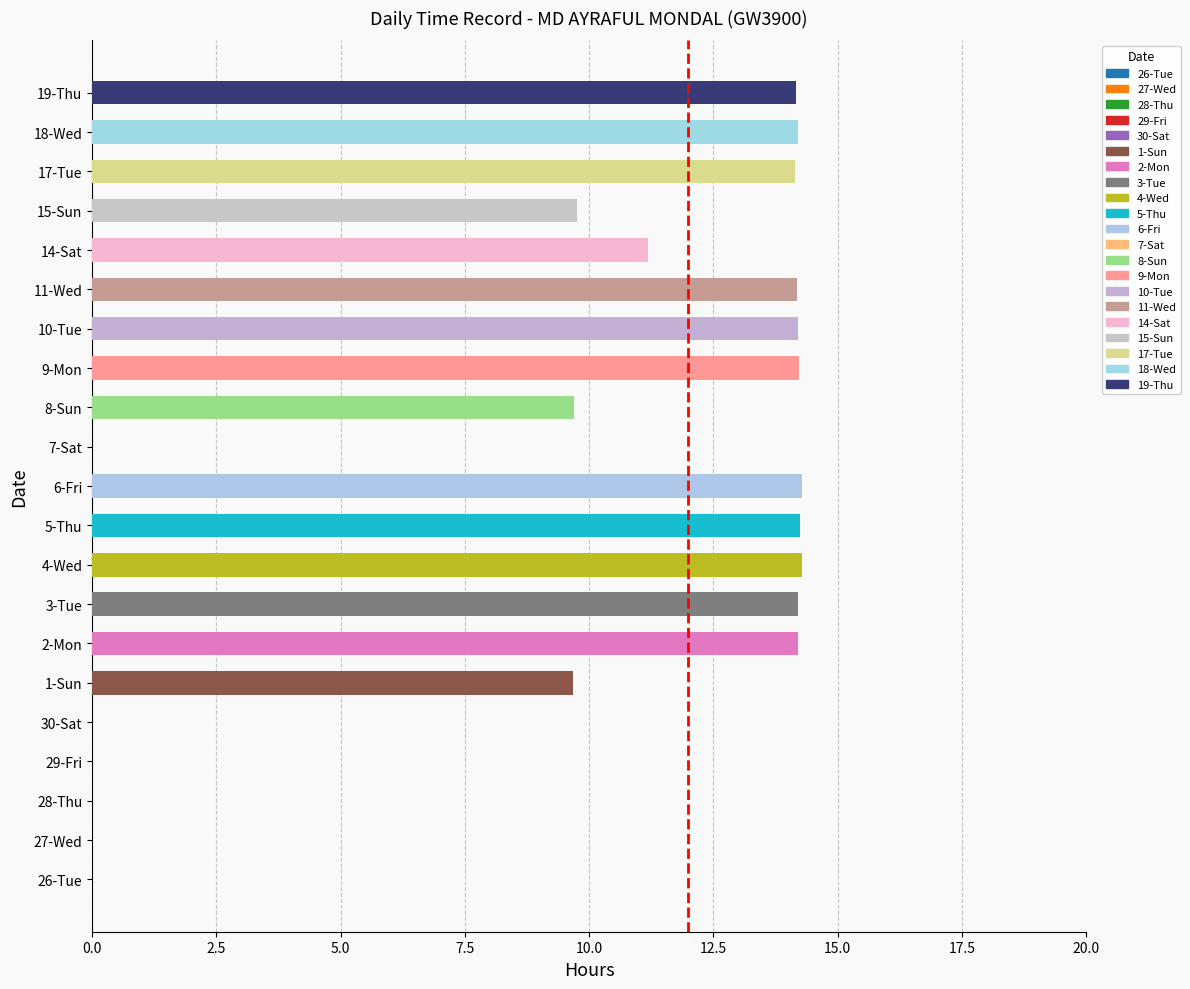

What is the maximum value shown in the chart?

14.3